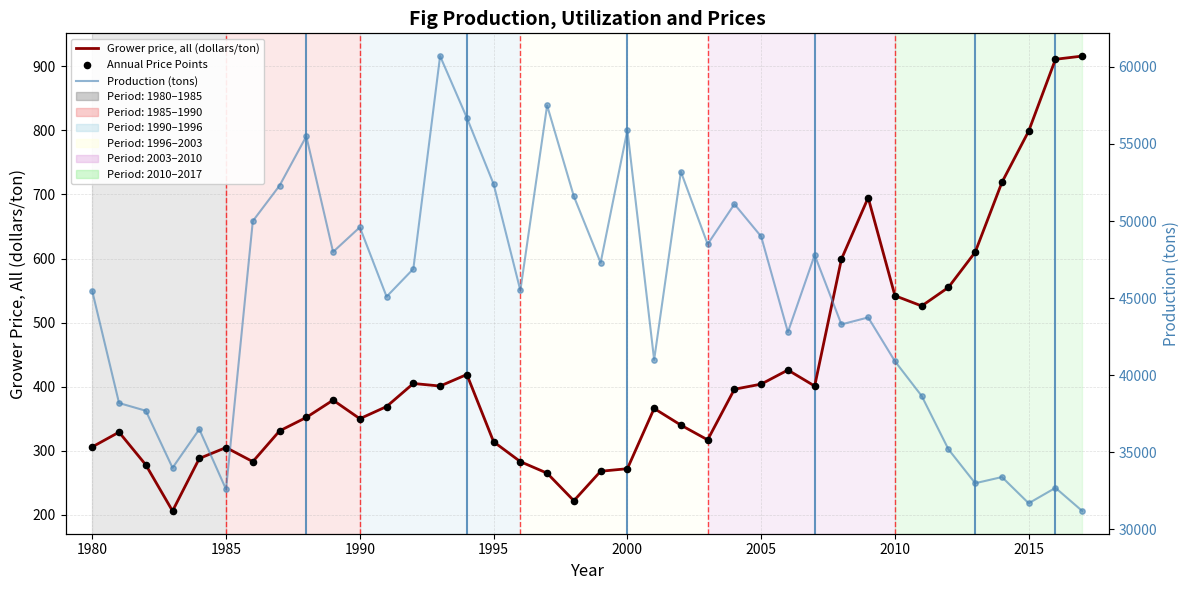

Is the value of Annual Price Points at 30 greater than the value of Grower price, all (dollars/ton) at 2005?

Yes